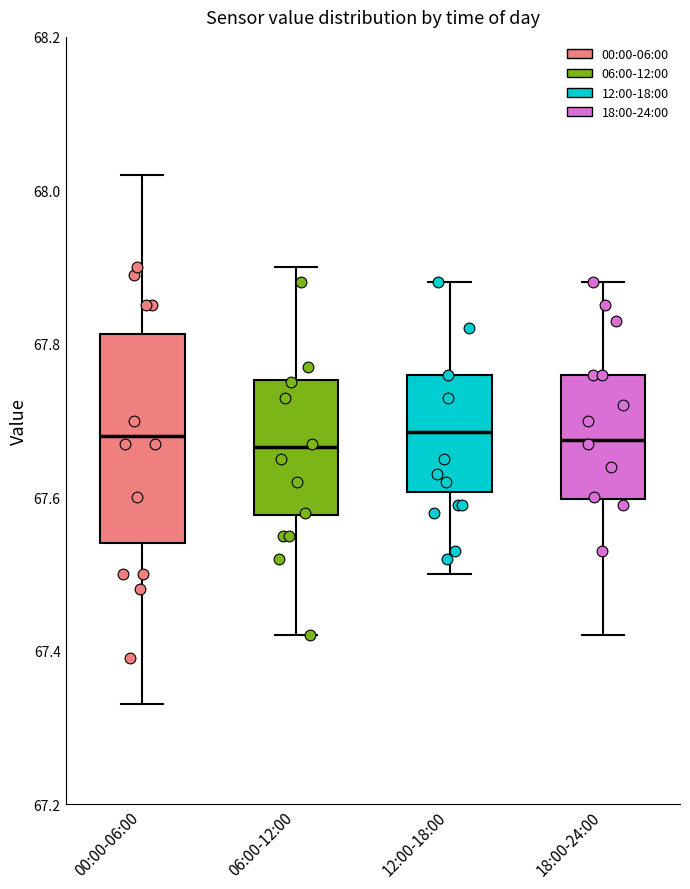

Reading left to right, read every box against the y-axis: the position of its median line, the range the box covers, and the ends of its whiskers. The values are not printed on the chart, so give them approximately, as read against the axis.

00:00-06:00: median 67.68, box 67.54 to 67.82, whiskers 67.34 to 68.02
06:00-12:00: median 67.66, box 67.58 to 67.76, whiskers 67.42 to 67.90
12:00-18:00: median 67.68, box 67.60 to 67.76, whiskers 67.50 to 67.88
18:00-24:00: median 67.68, box 67.60 to 67.76, whiskers 67.42 to 67.88